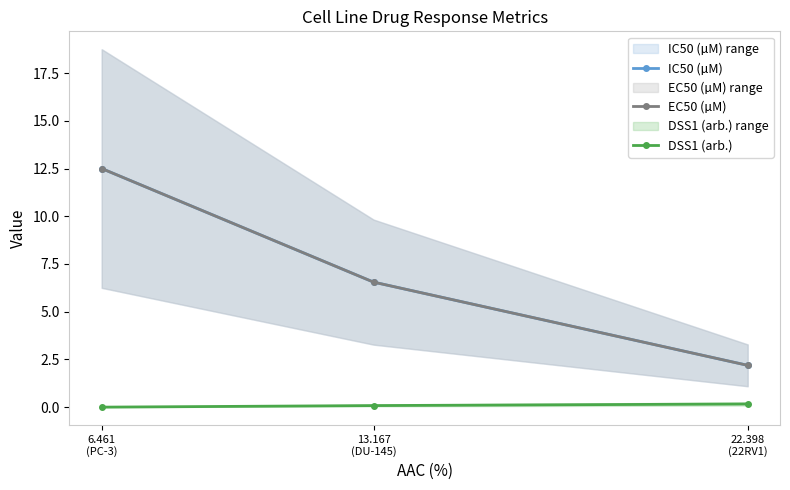

Which series changed the most between 6.461
(PC-3) and 13.167
(DU-145)?

IC50 (µM)